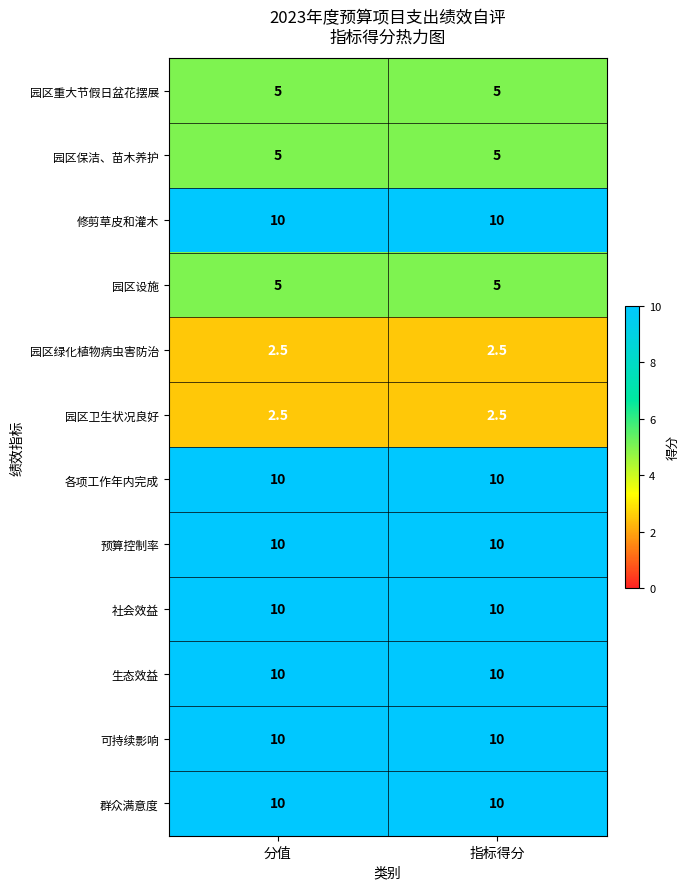

What is the total value across all series at 指标得分?

90.0